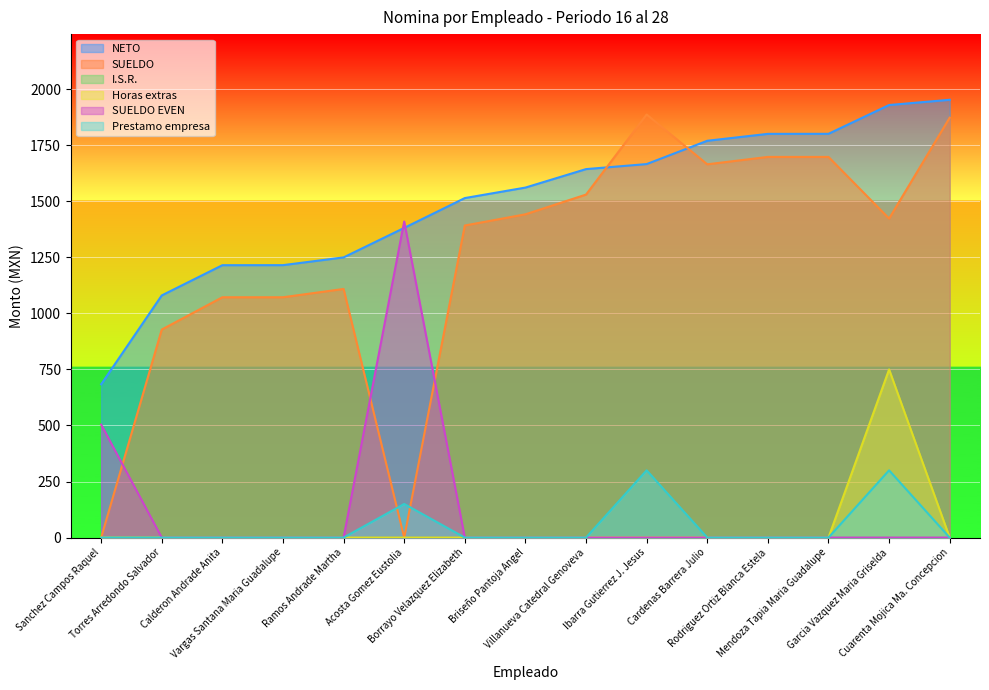

Where do SUELDO and NETO first cross each other?

Villanueva Catedral Genoveva and Ibarra Gutierrez J. Jesus